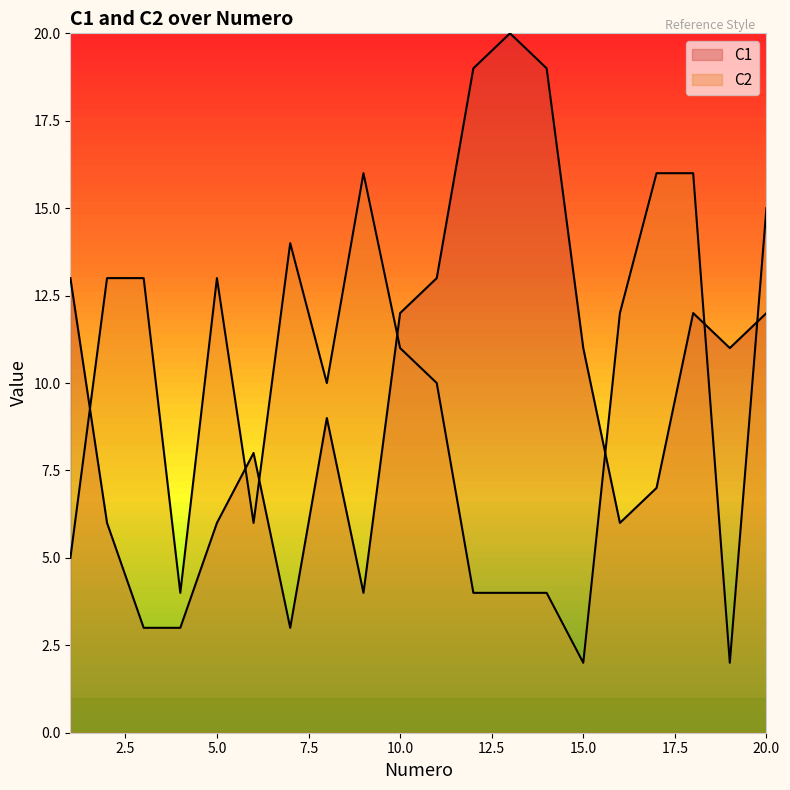

Does the chart display data point markers on the line(s)?

No